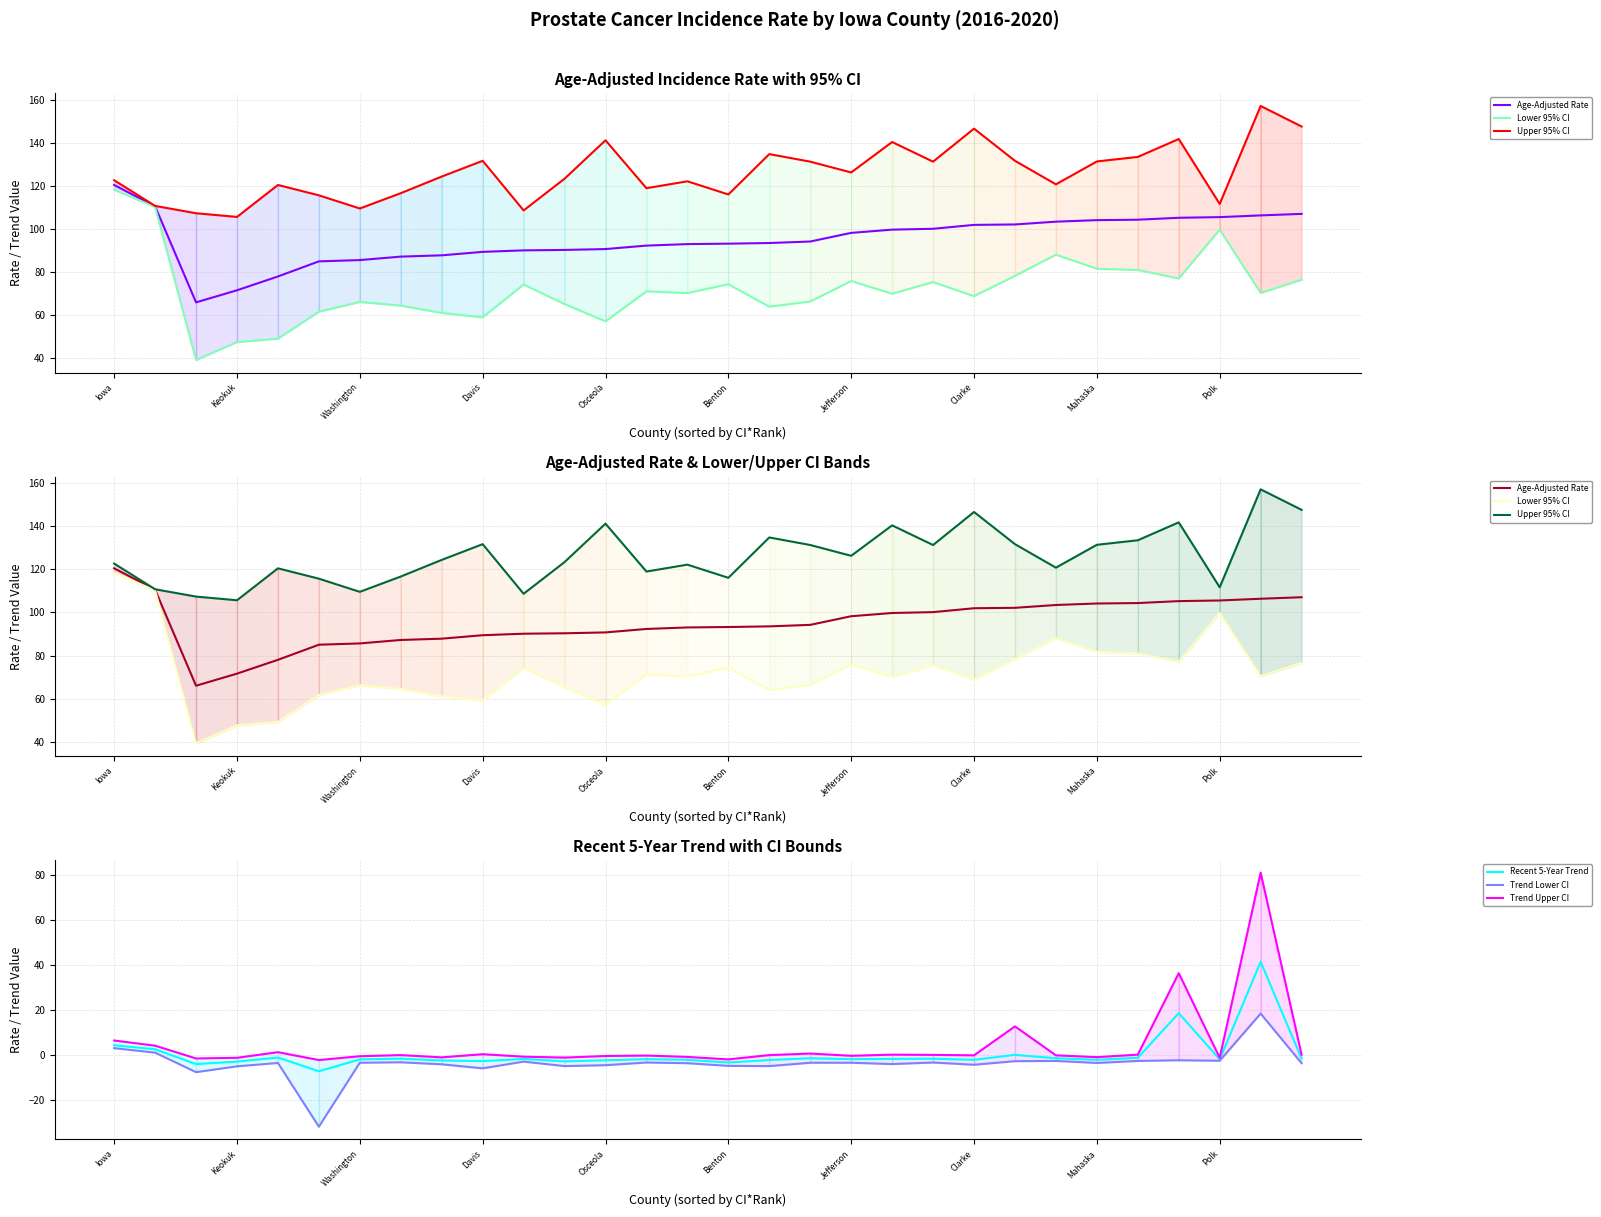

Which series has the largest total across all categories?

Upper 95% CI